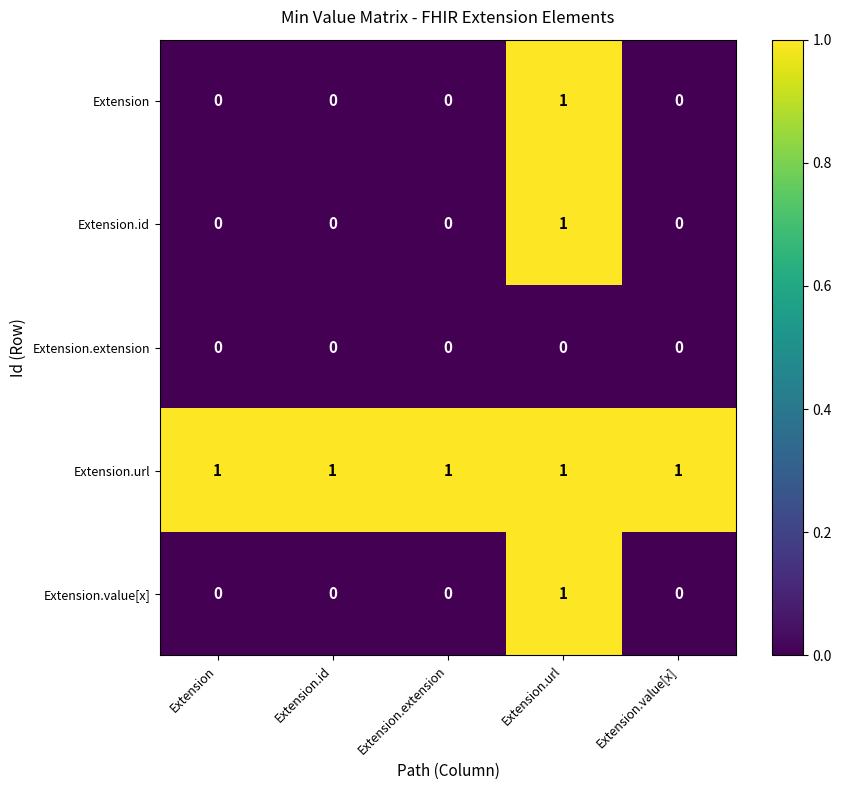

True or false: Extension.id has a value of 0 at Extension.

True